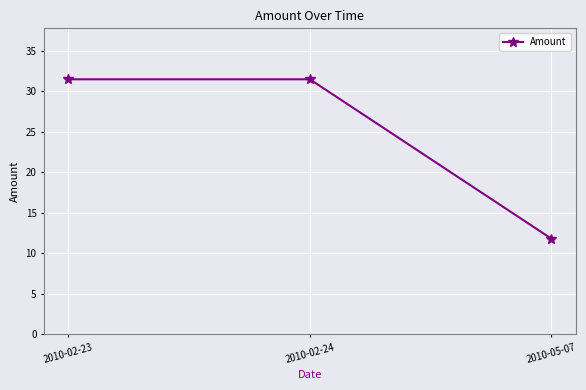

What is the value of the 3rd point from the left?

11.8